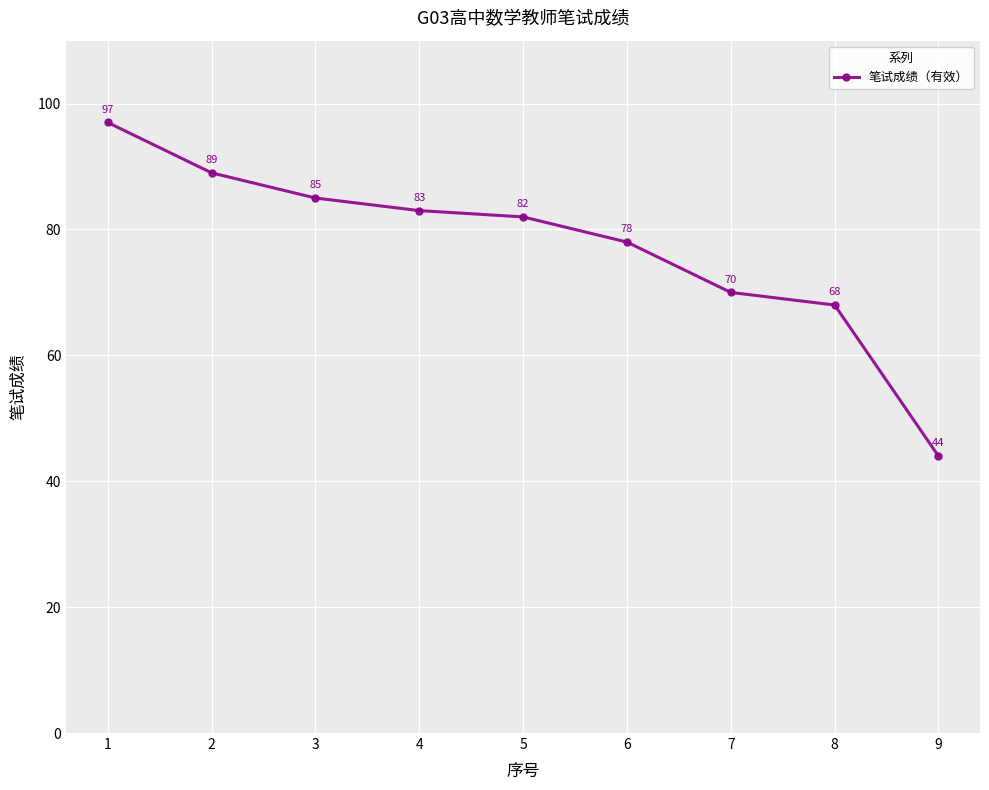

At which label does the data first exceed 82?

1